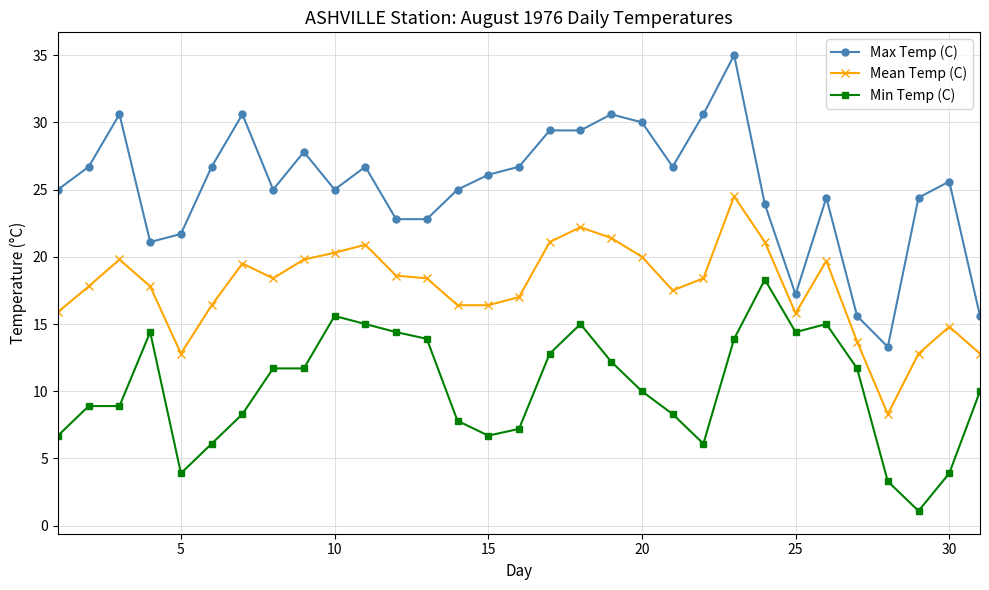

Which series has the largest total across all categories?

Max Temp (C)